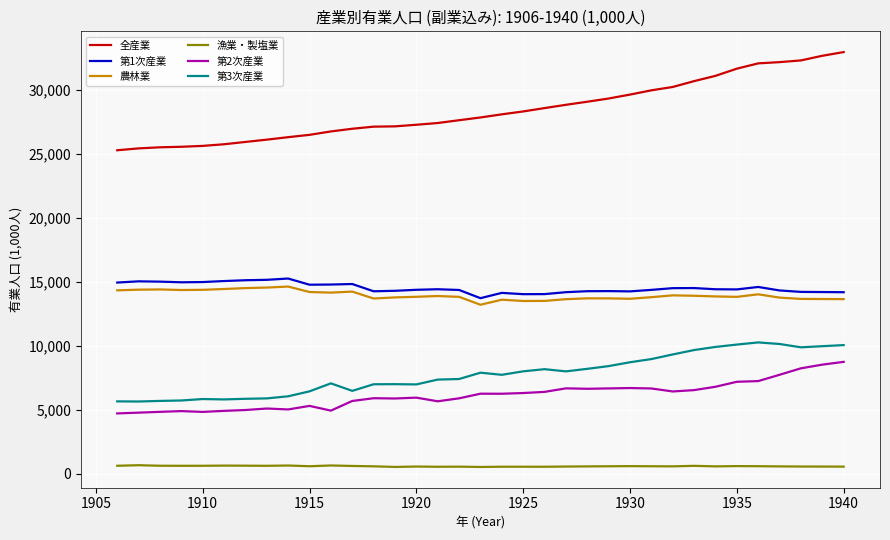

What is the difference between the maximum and second lowest values in the 漁業・製塩業 series?

135.5